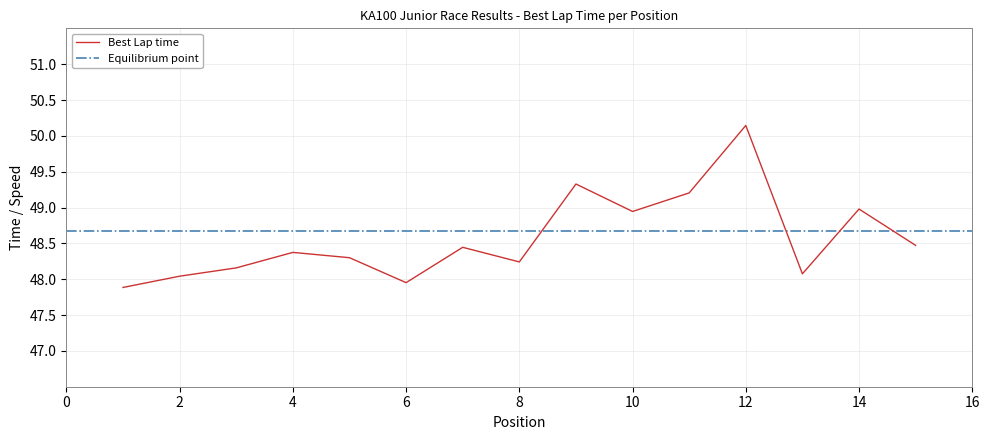

Reading left to right, transcribe all the data shown in this chart.

47.9	48.0	48.2	48.4	48.3	48.0	48.4	48.2	49.3	48.9	49.2	50.1	48.1	49.0	48.5